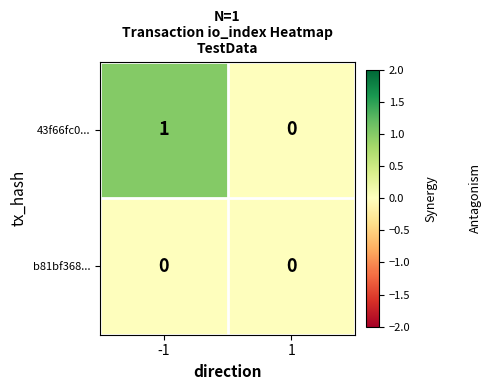

True or false: 43f66fc0... has a value of 0 at -1.

False